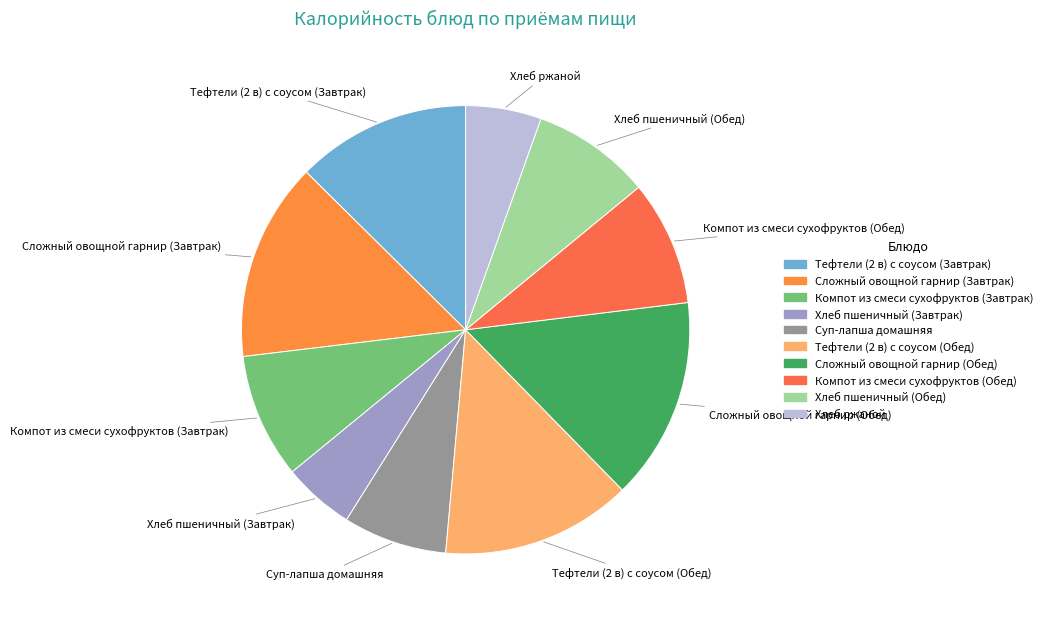

Between Компот из смеси сухофруктов (Обед) and Хлеб ржаной, which is larger?

Компот из смеси сухофруктов (Обед)